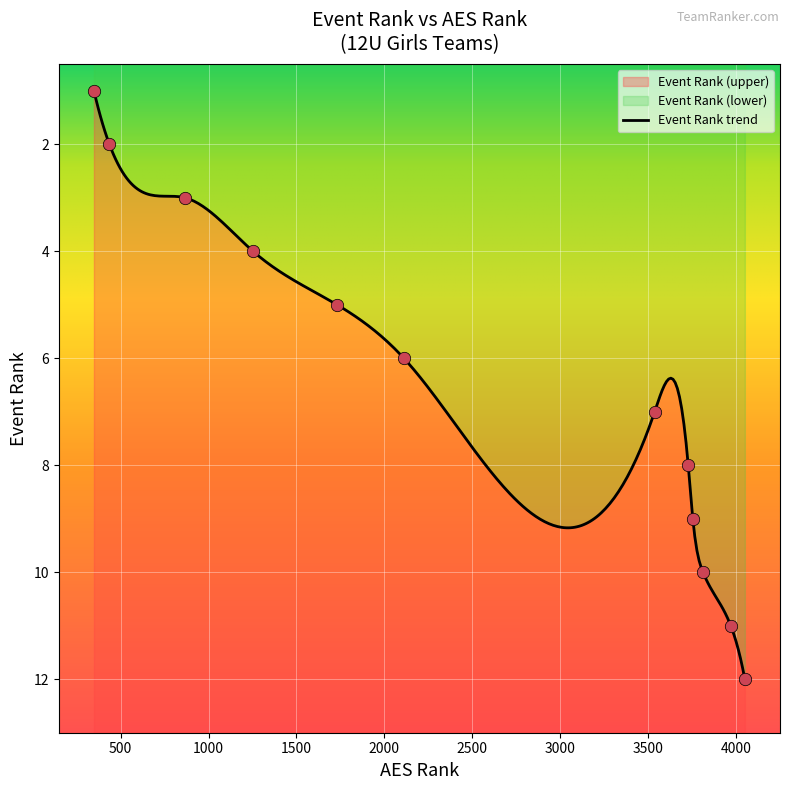

What is the ratio of the value at 867 to the value at 3728?

0.4